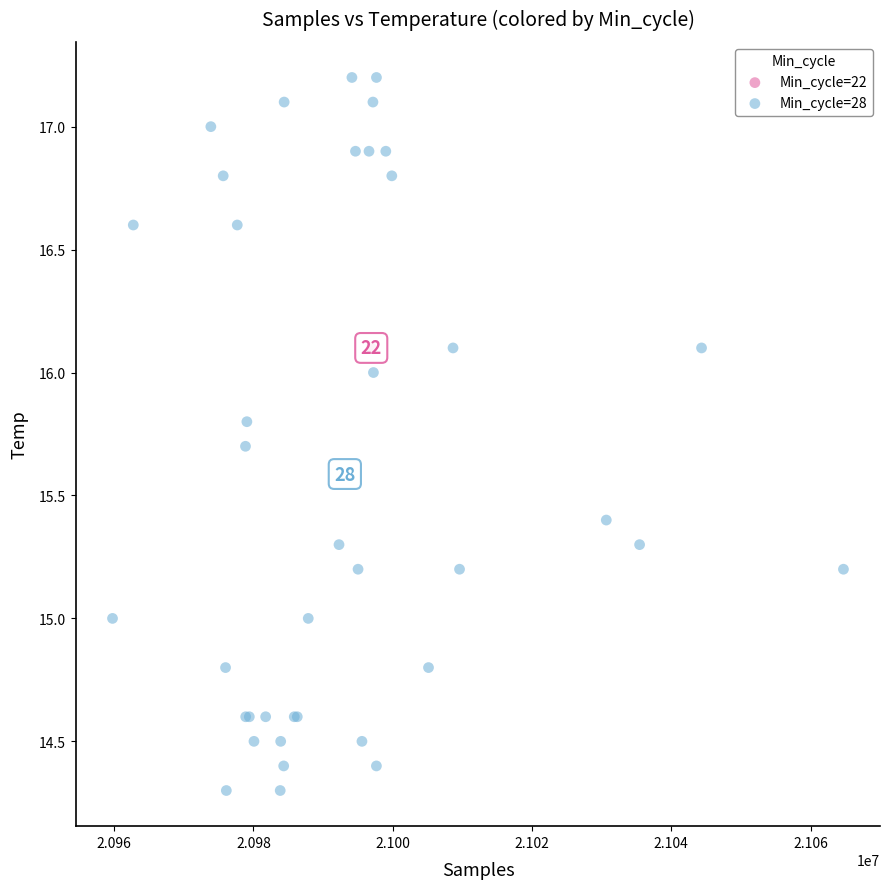

What are all the series names shown in the legend?

Min_cycle=22, Min_cycle=28